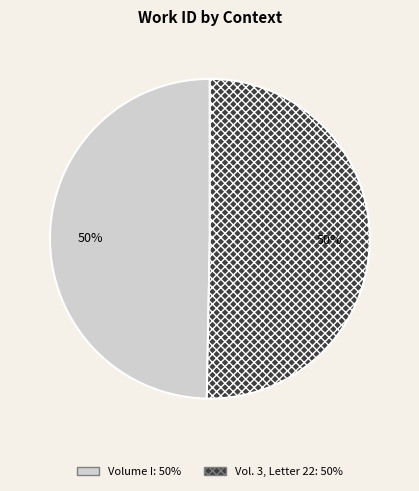

Is it true that Volume I is 42% of the pie?

False